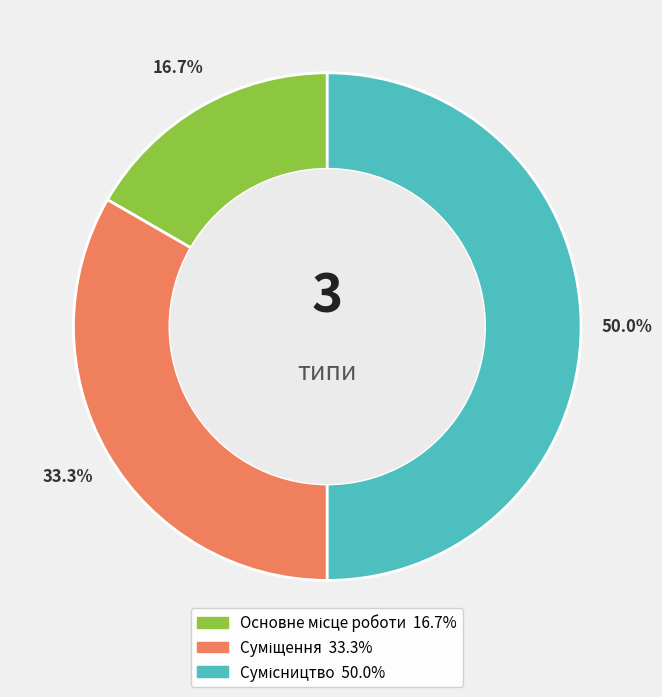

Count the number of slices in the pie.

3